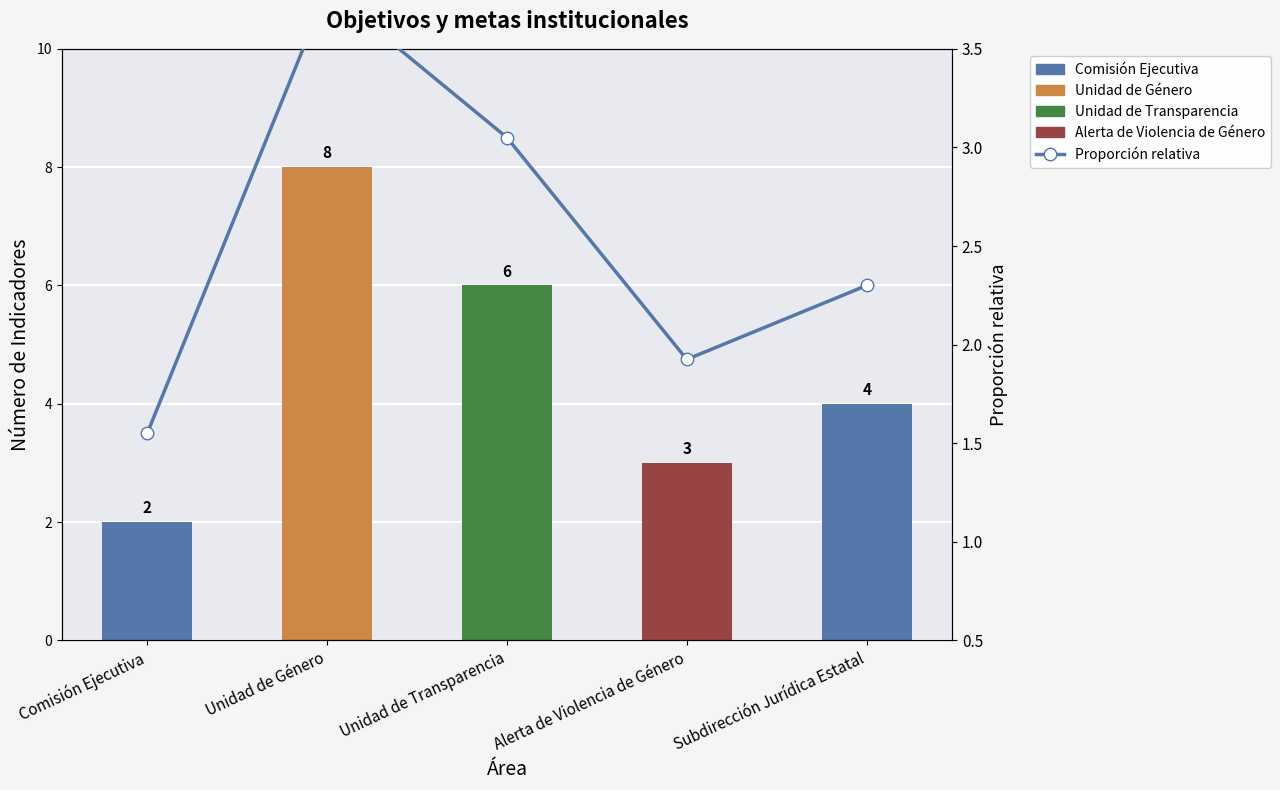

What is the difference between the maximum and minimum values in the Indicadores por Área series?

6.0